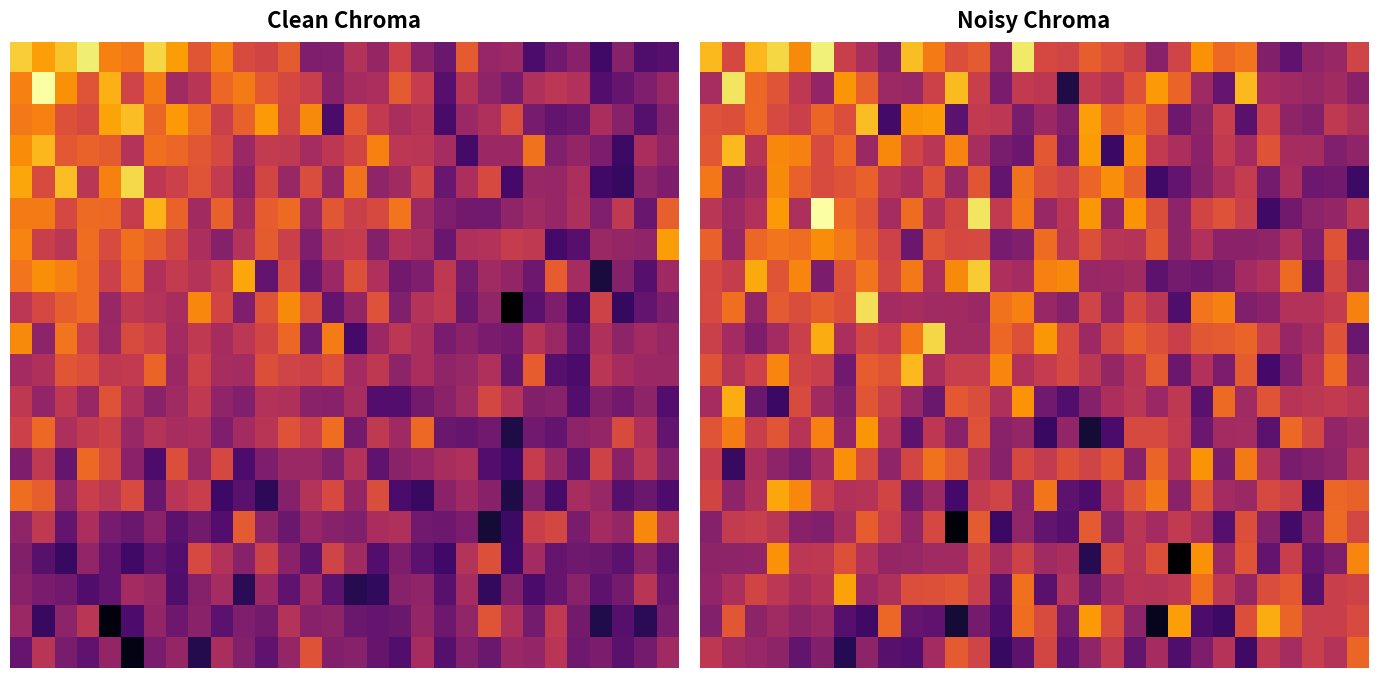

Count the number of categories in the chart.

30